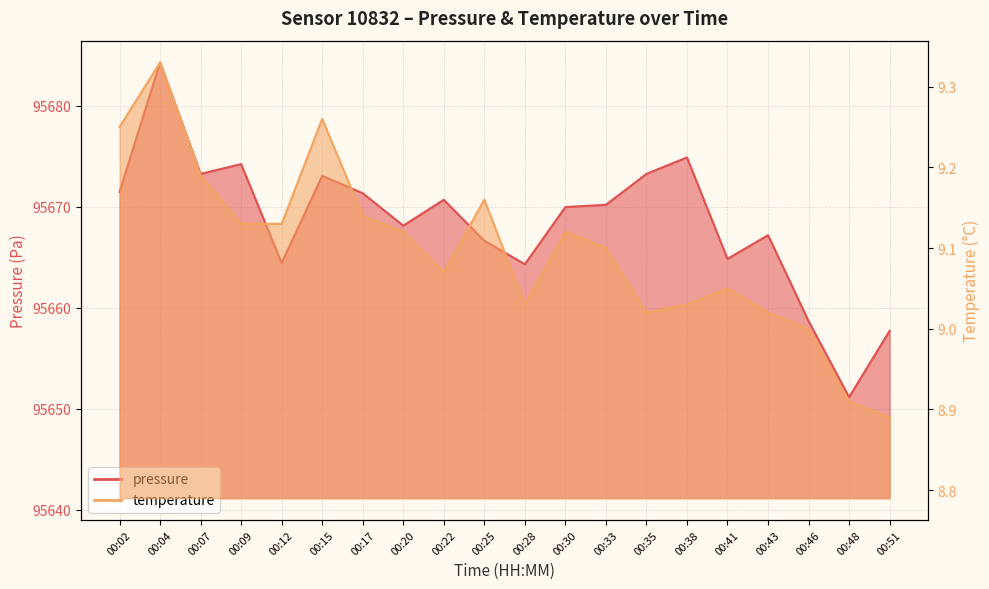

True or false: temperature and pressure cross at least once.

False